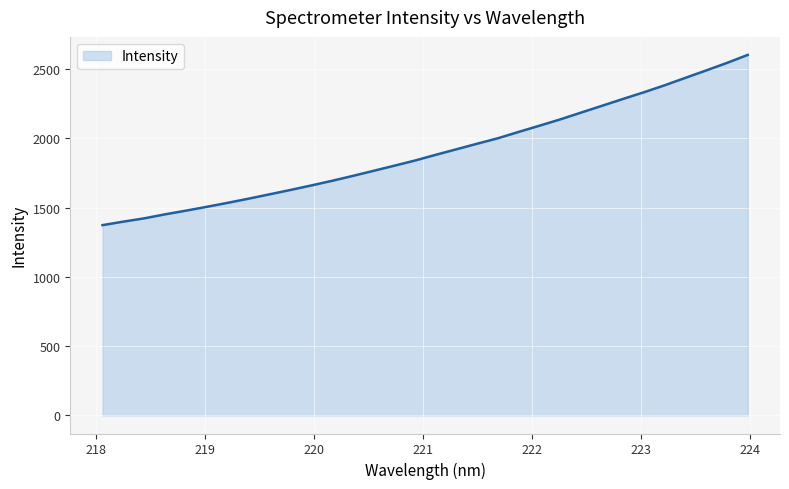

What is the smallest value displayed?

1374.4